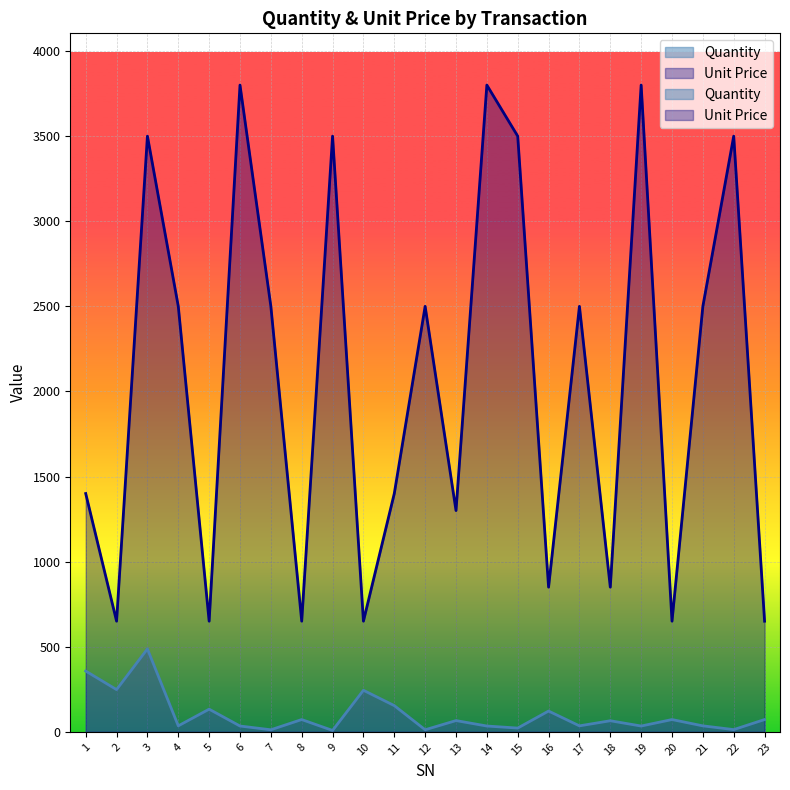

The value of Unit Price at 21 is 3687. True or false?

False